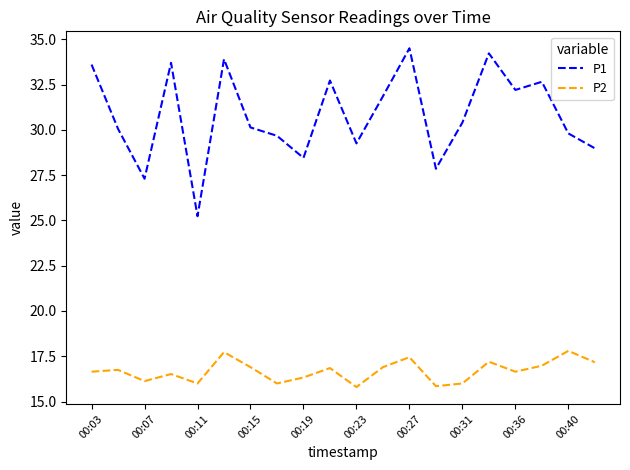

True or false: P1 has more than 2 points higher than both neighbors.

True